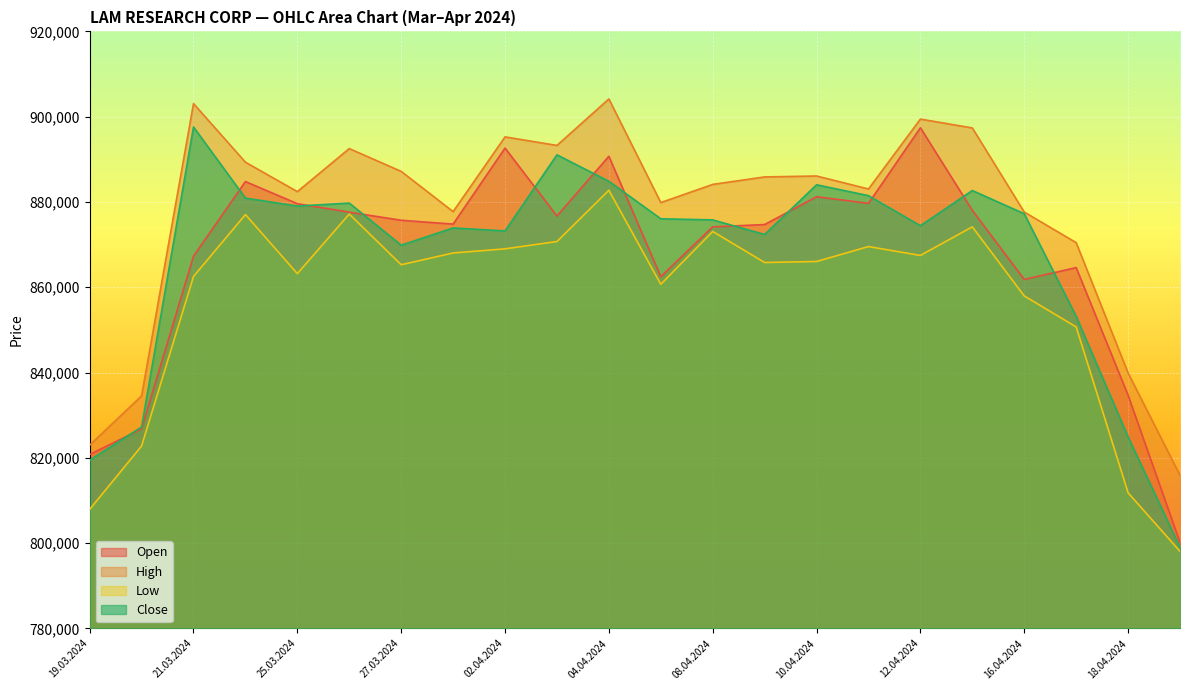

What is the lowest value of the High series?

815892